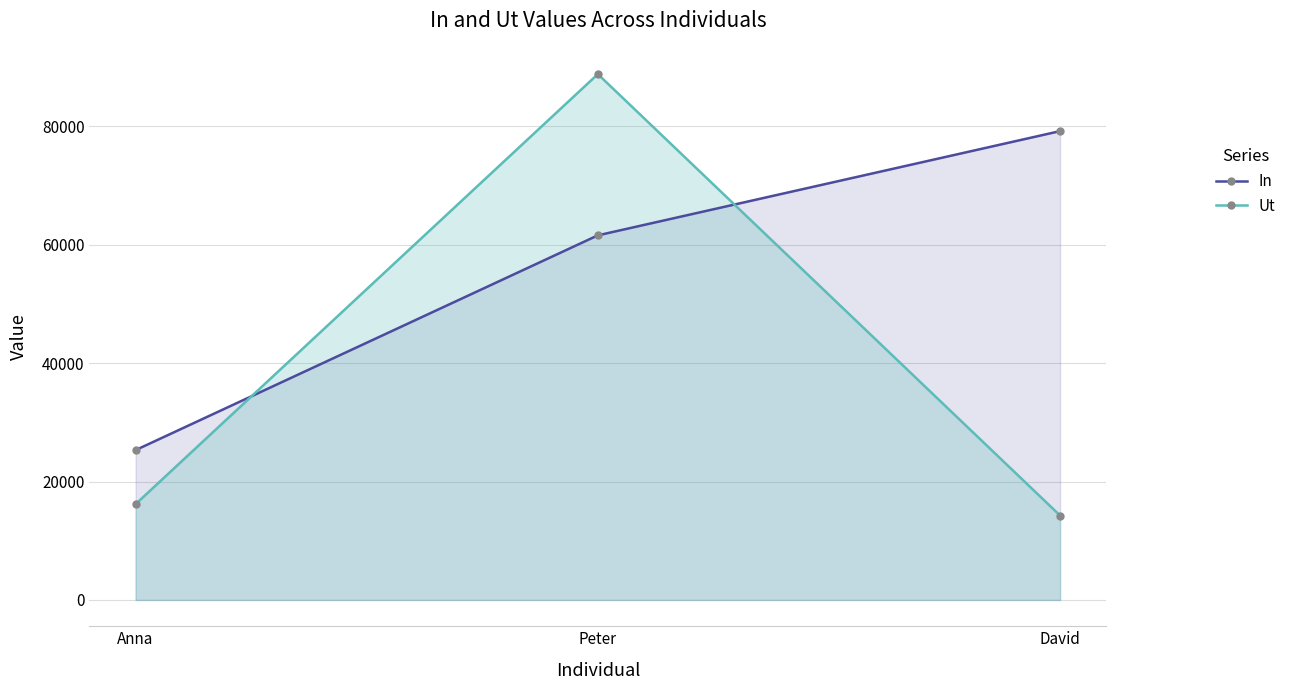

The value of In at Peter is 21978. True or false?

False